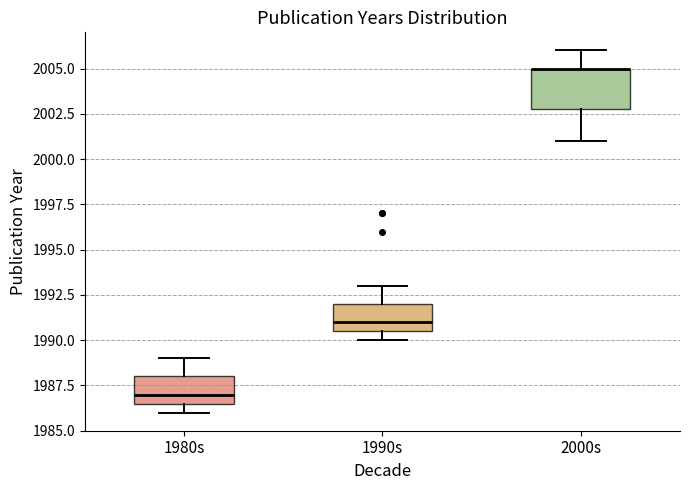

Where does the median line of the box for 1990s sit on the y-axis? The values are not printed on the chart, so give them approximately, as read against the axis.

1991.0